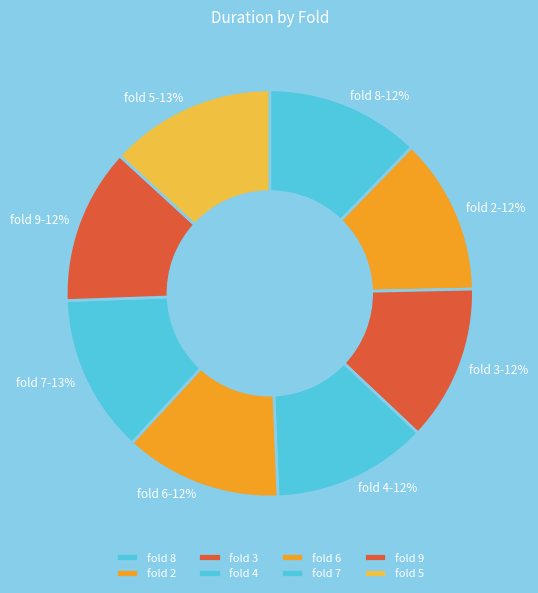

To the nearest percent, what portion does fold 9 represent?

12%